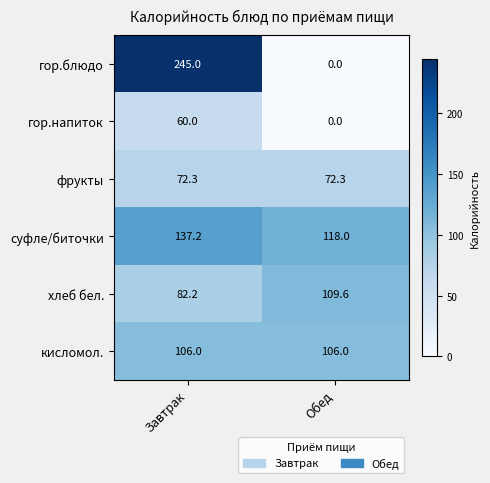

Which category has the lowest value across all series?

Обед